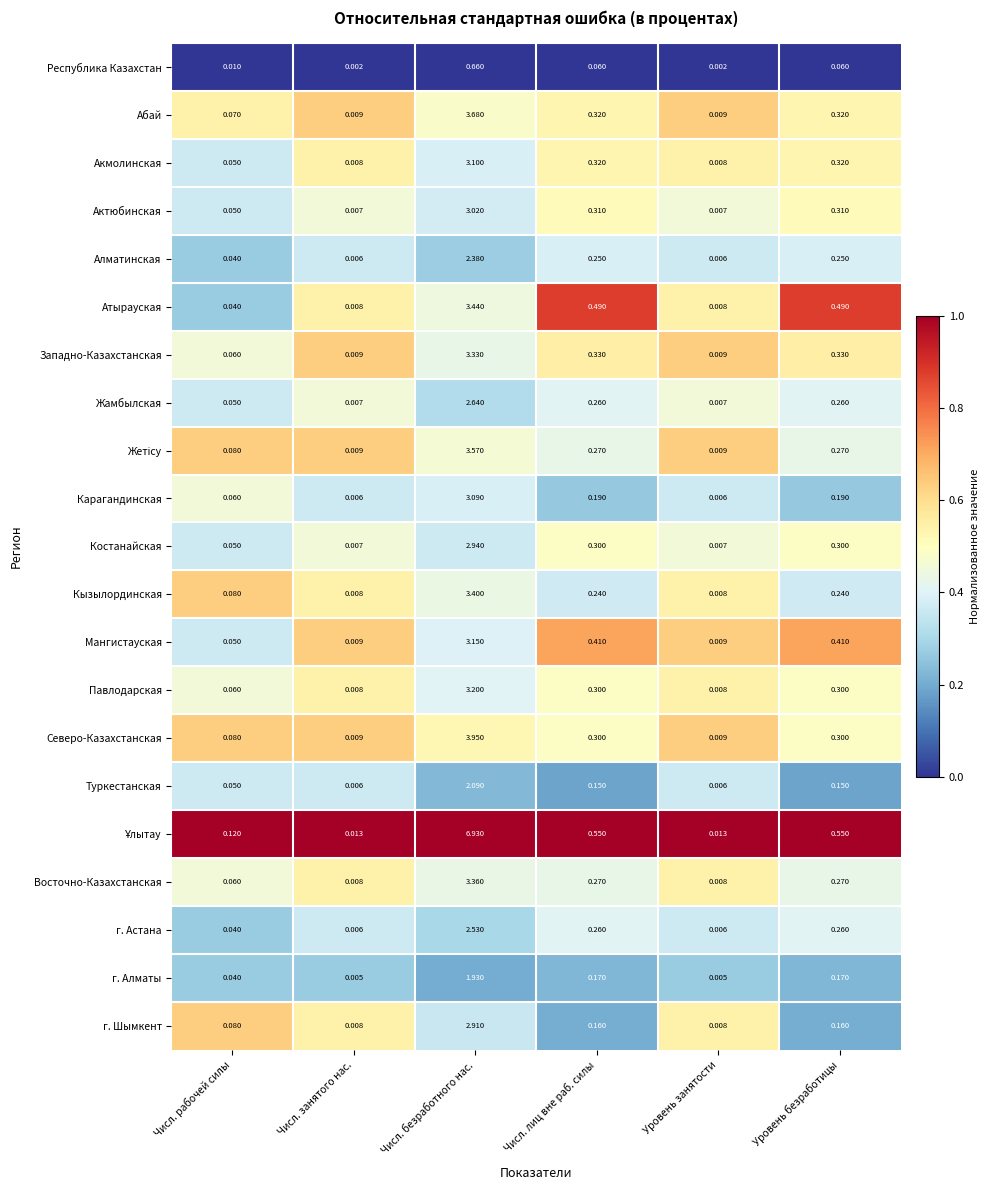

What is the total value across all series at Числ. рабочей силы?

1.2